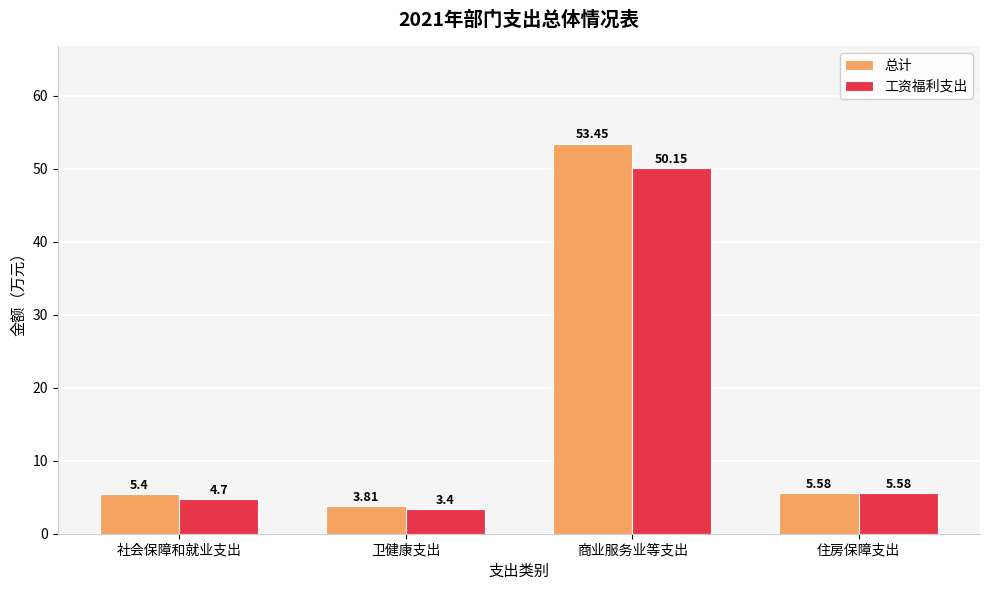

What are all the series names shown in the legend?

总计, 工资福利支出